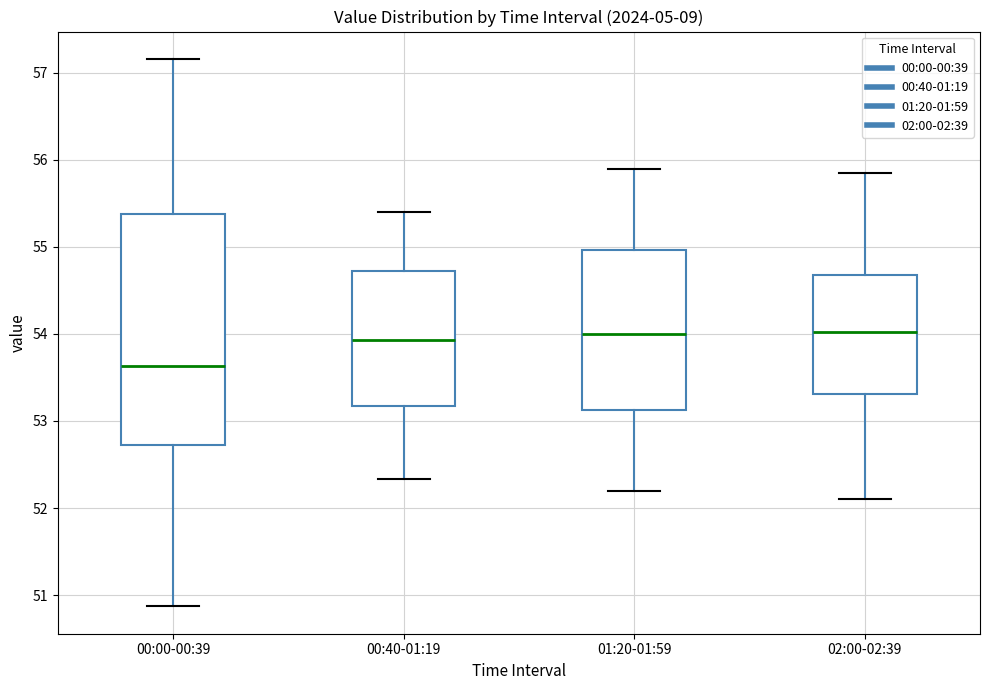

Reading left to right, transcribe this box plot: for each box, give where its median line is, the range the box spans, and where its two whiskers end, as read against the y-axis. The values are not printed on the chart, so give them approximately, as read against the axis.

00:00-00:39: median 53.6, box 52.7 to 55.4, whiskers 50.9 to 57.2
00:40-01:19: median 53.9, box 53.2 to 54.7, whiskers 52.3 to 55.4
01:20-01:59: median 54.0, box 53.1 to 55.0, whiskers 52.2 to 55.9
02:00-02:39: median 54.0, box 53.3 to 54.7, whiskers 52.1 to 55.9